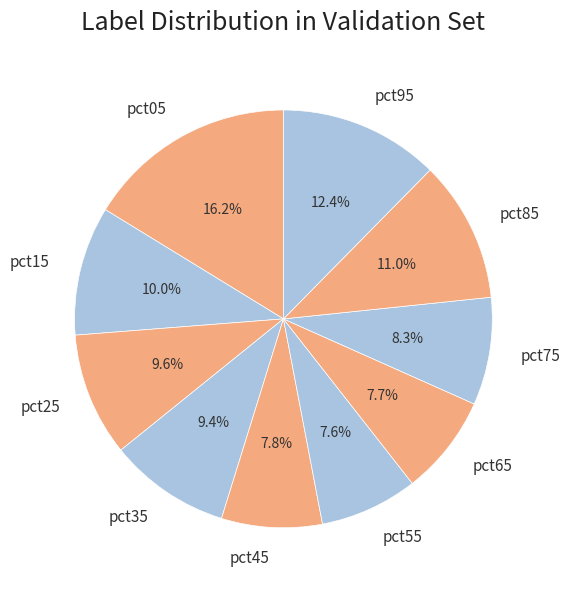

Do pct05 and pct65 together represent more than half of the pie?

No